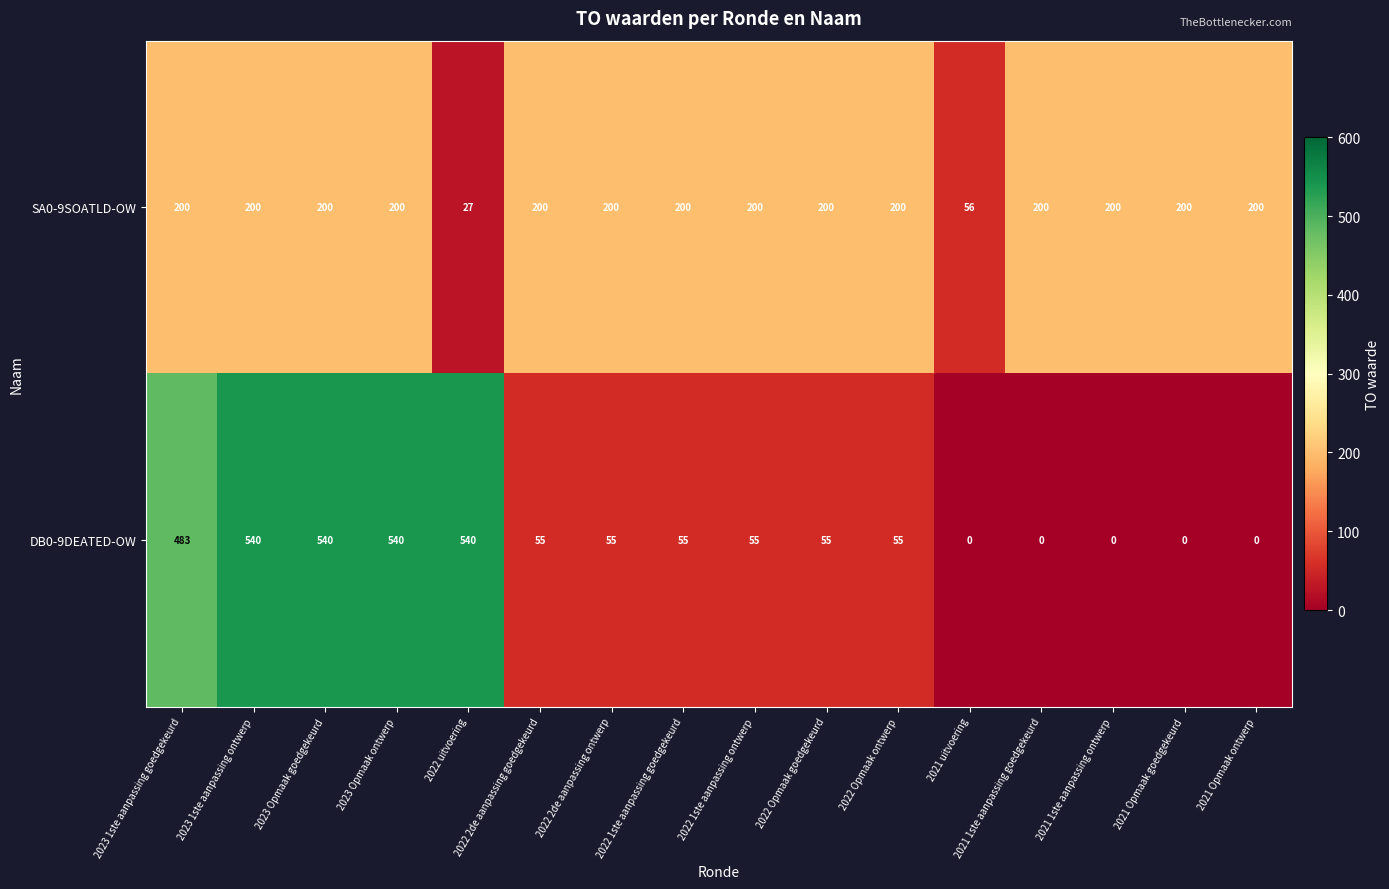

Where is DB0-9DEATED-OW nearest to the value 270?

2023 1ste aanpassing goedgekeurd